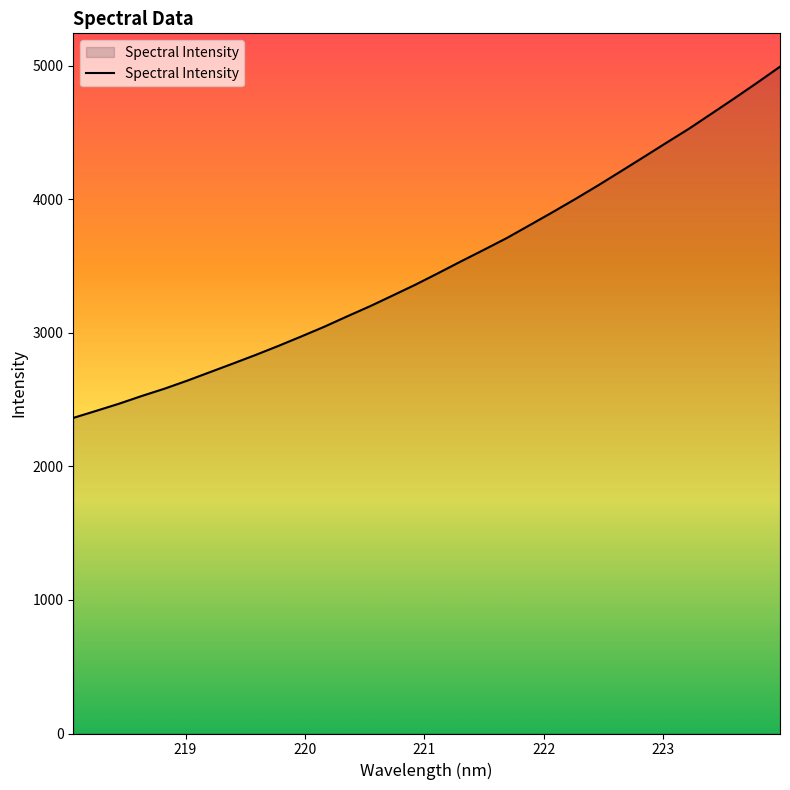

What is the difference between the maximum and minimum values?

2630.8